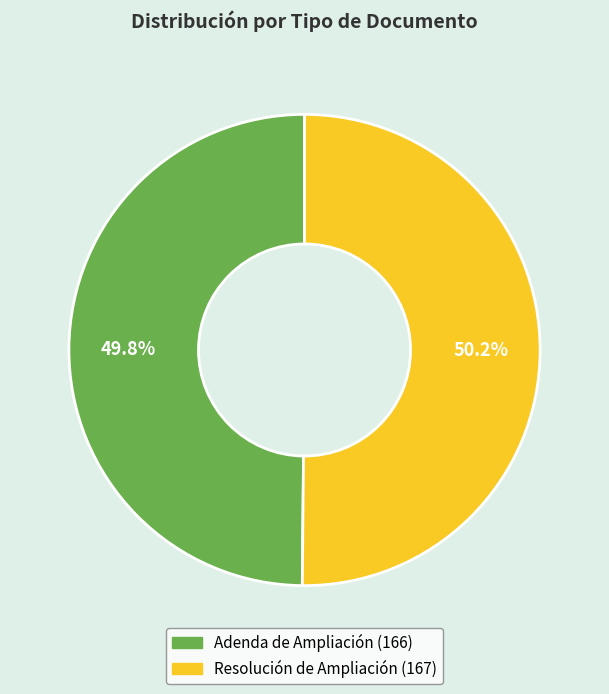

What portion of the pie excludes Adenda de Ampliación?

50.2%